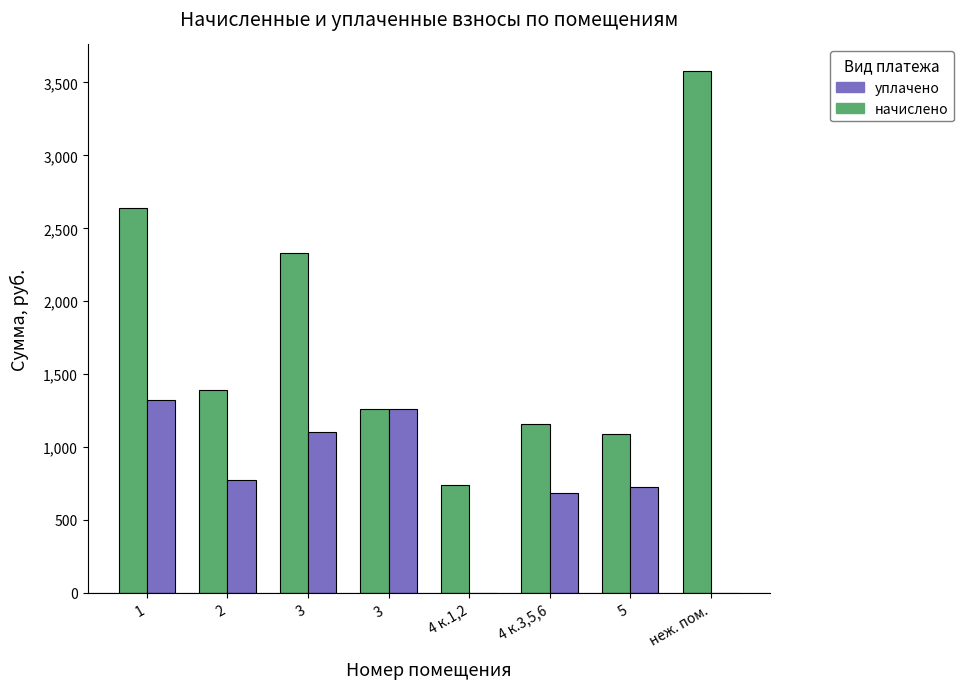

Reading left to right, list all the values displayed in this chart.

начислено: 1=2640.4	2=1393.0	3=2329.1	3 =1262.8	4 к.1,2=739.6	4 к.3,5,6=1155.4	5=1090.0	неж. пом.=3581.8
уплачено: 1=1320.2	2=773.8	3=1104.2	3 =1262.8	4 к.1,2=0.0	4 к.3,5,6=685.1	5=726.7	неж. пом.=0.0